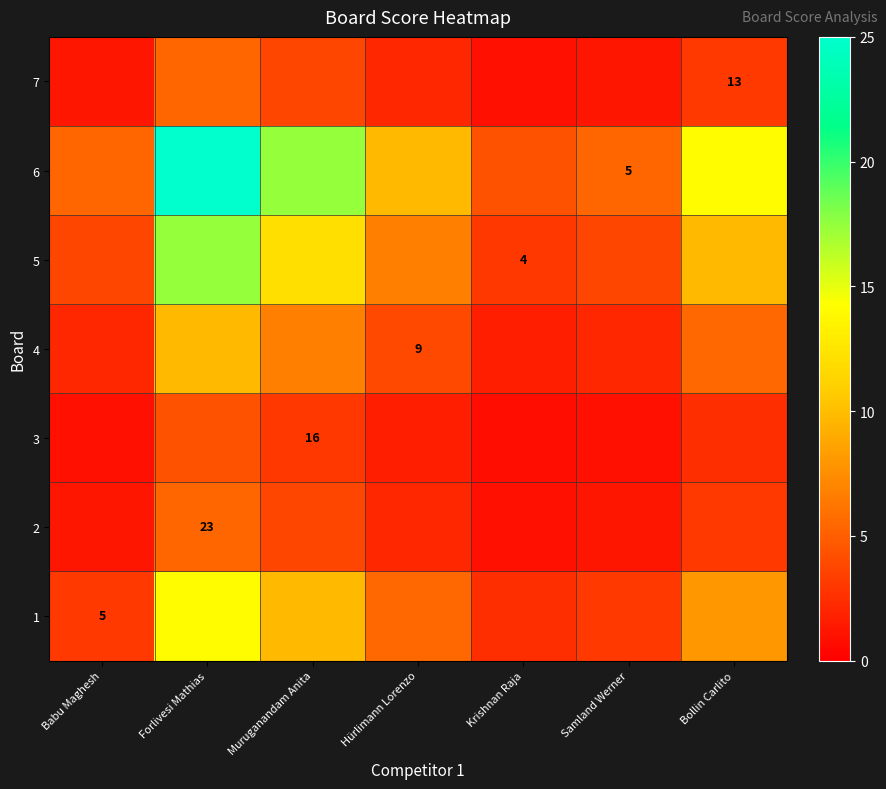

Is it true that 5 equals 3.8 at Babu Maghesh?

True